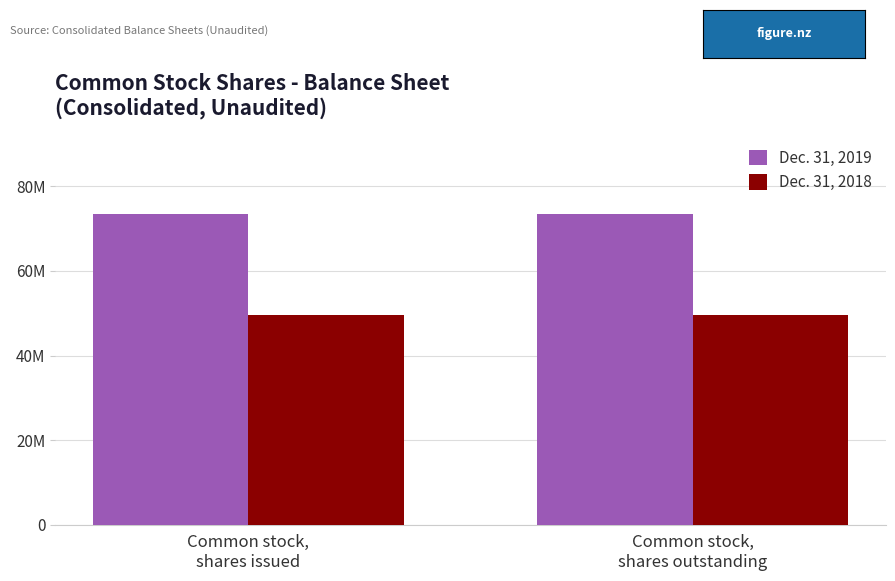

Reading left to right, transcribe all the data shown in this chart.

Dec. 31, 2019: 73590730	73590730
Dec. 31, 2018: 49483334	49483334